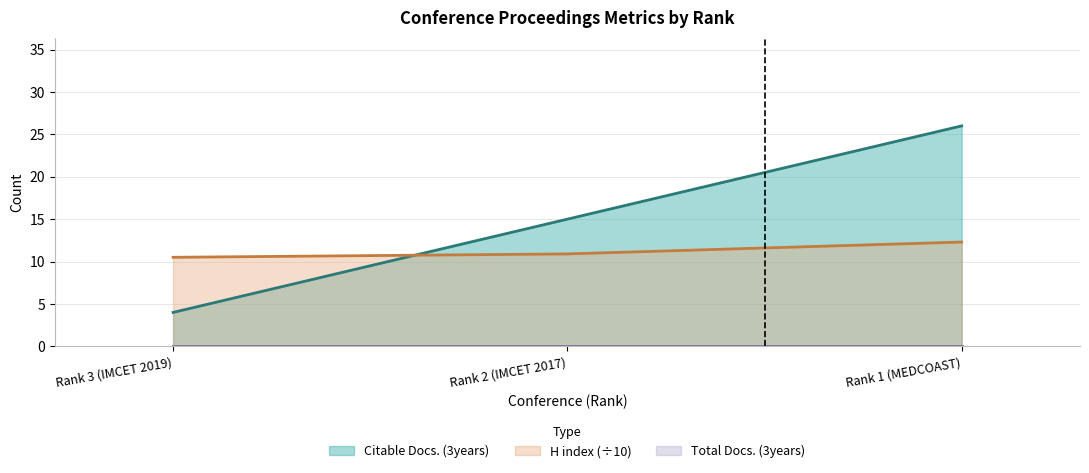

What is the label of the 3rd point from the right?

Rank 3 (IMCET 2019)